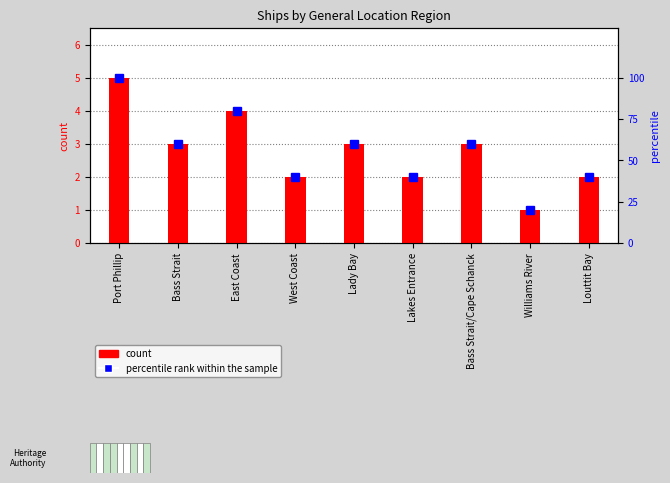

Reading left to right, extract all data points from this chart.

count: Port Phillip=5	Bass Strait=3	East Coast=4	West Coast=2	Lady Bay=3	Lakes Entrance=2	Bass Strait/Cape Schanck=3	Williams River=1	Louttit Bay=2
percentile rank within the sample: Port Phillip=100	Bass Strait=60	East Coast=80	West Coast=40	Lady Bay=60	Lakes Entrance=40	Bass Strait/Cape Schanck=60	Williams River=20	Louttit Bay=40